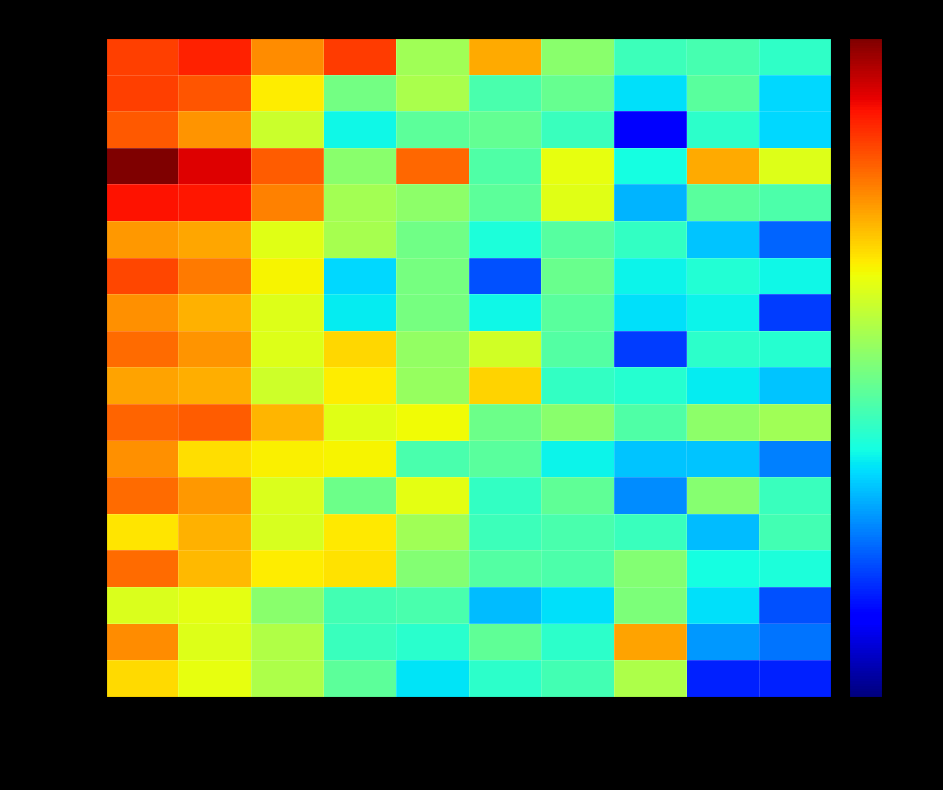

What is the spread (max minus min) of values at ペルー?

544